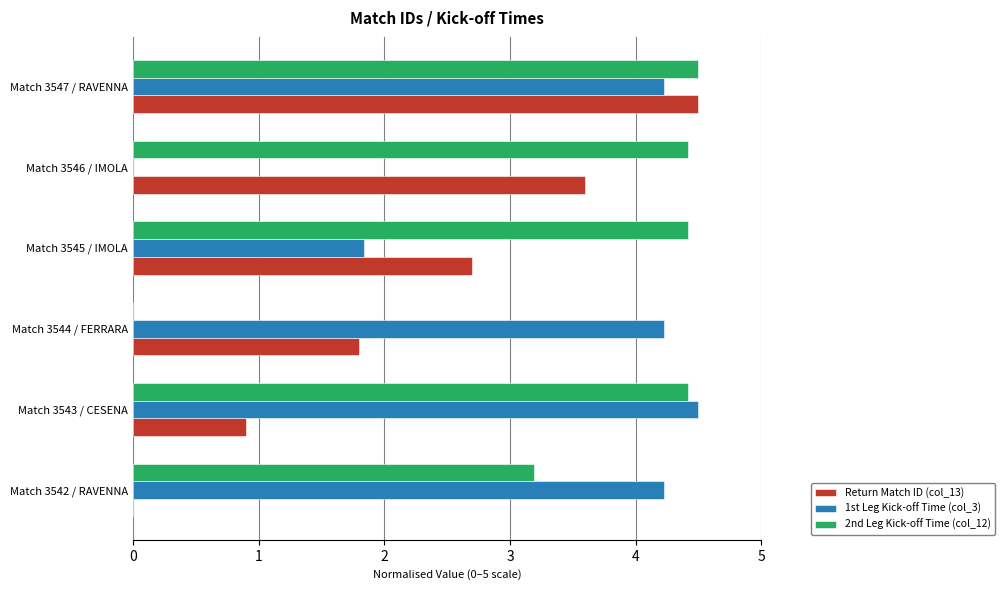

What is the sum of the Return Match ID (col_13) values at Match 3546 / IMOLA and Match 3543 / CESENA?

4.5